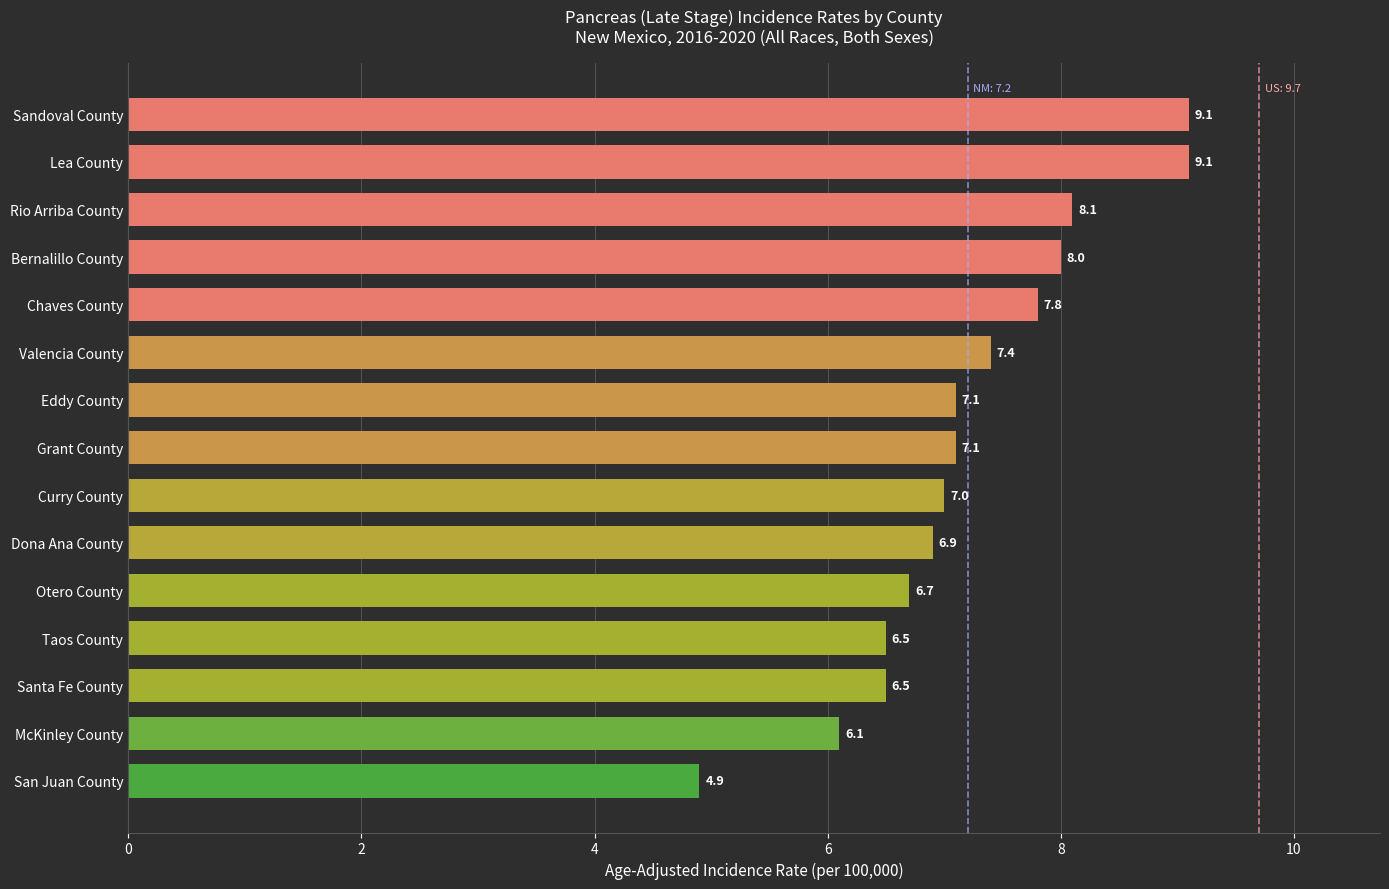

Approximately how many times larger is the value at Eddy County compared to Valencia County?

1.0